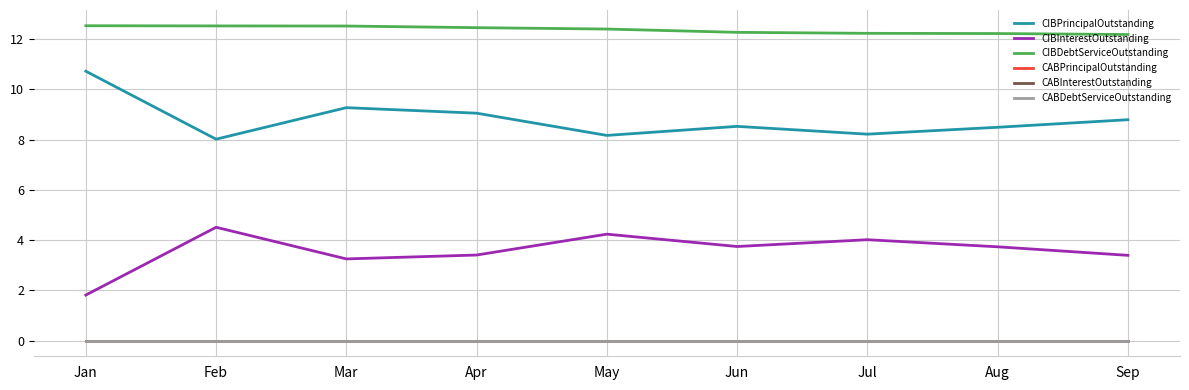

Reading left to right, what are all the values shown in this chart?

CIBPrincipalOutstanding: 10.7	8.0	9.3	9.1	8.2	8.5	8.2	8.5	8.8
CIBInterestOutstanding: 1.8	4.5	3.2	3.4	4.2	3.7	4.0	3.7	3.4
CIBDebtServiceOutstanding: 12.5	12.5	12.5	12.5	12.4	12.3	12.2	12.2	12.2
CABPrincipalOutstanding: 0.0	0.0	0.0	0.0	0.0	0.0	0.0	0.0	0.0
CABInterestOutstanding: 0.0	0.0	0.0	0.0	0.0	0.0	0.0	0.0	0.0
CABDebtServiceOutstanding: 0.0	0.0	0.0	0.0	0.0	0.0	0.0	0.0	0.0